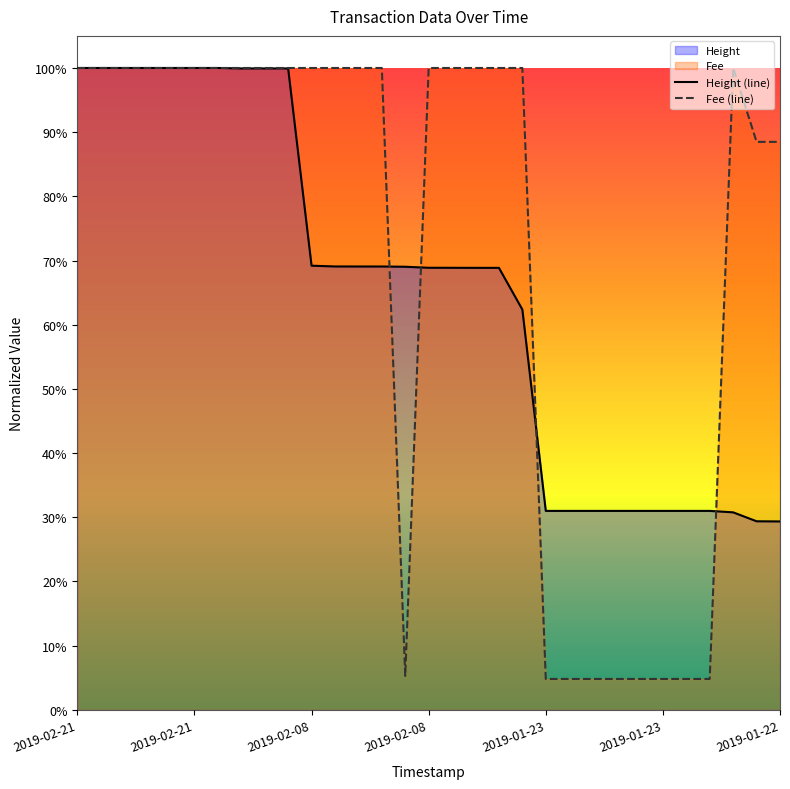

At how many categories does at least one series exceed 75?

22